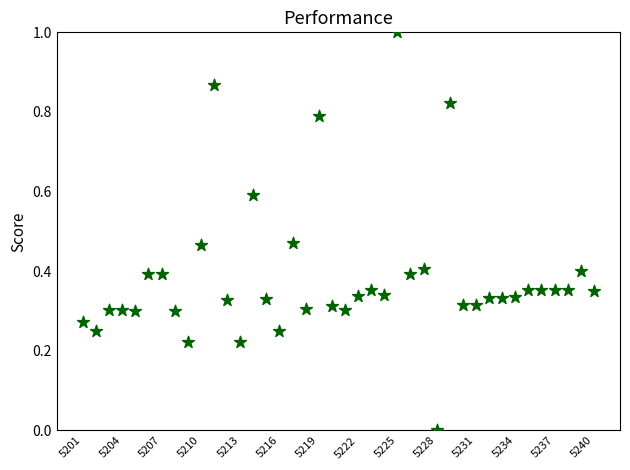

What is the range of Y values (max minus min)?

1.0